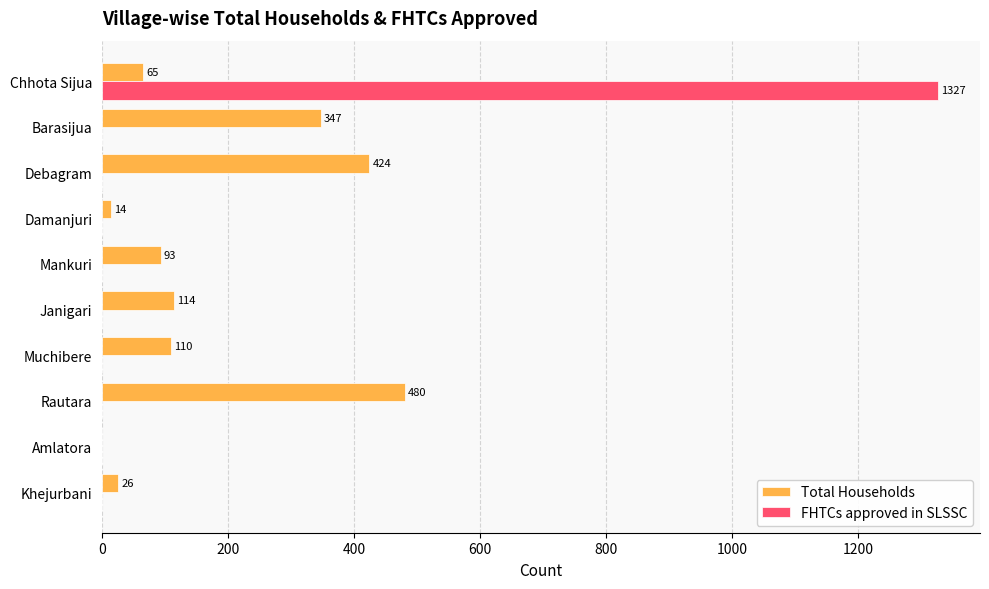

What is the sum of all FHTCs approved in SLSSC values?

1327